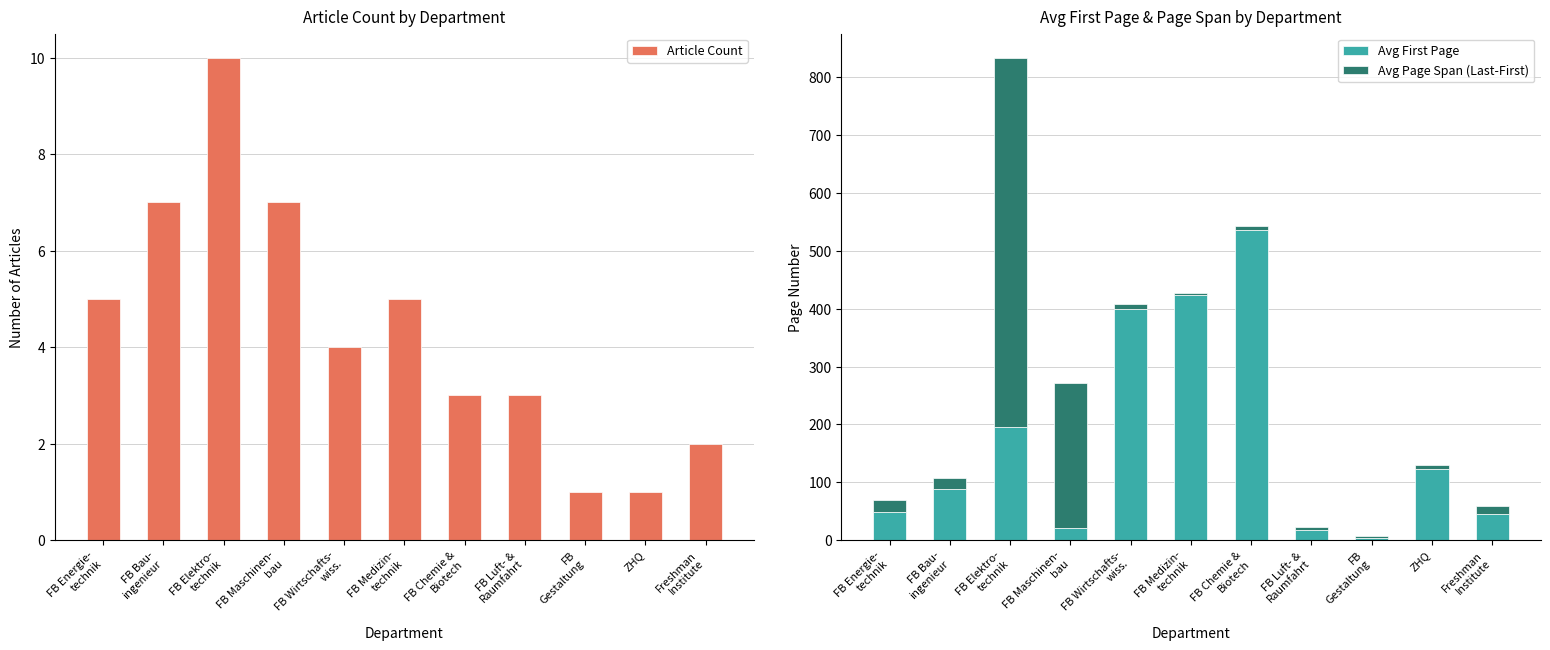

Where does the Article Count series first go above 4?

FB Energie-
technik